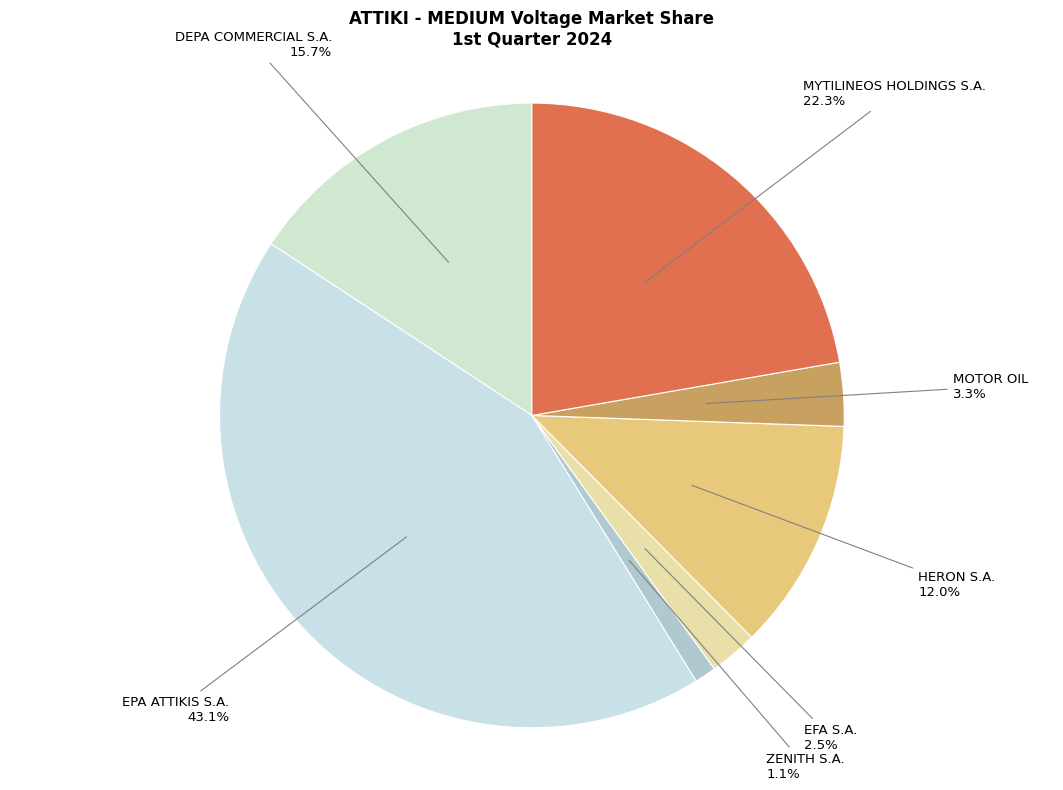

To the nearest percent, what is the difference between the largest and smallest slice percentages?

42%